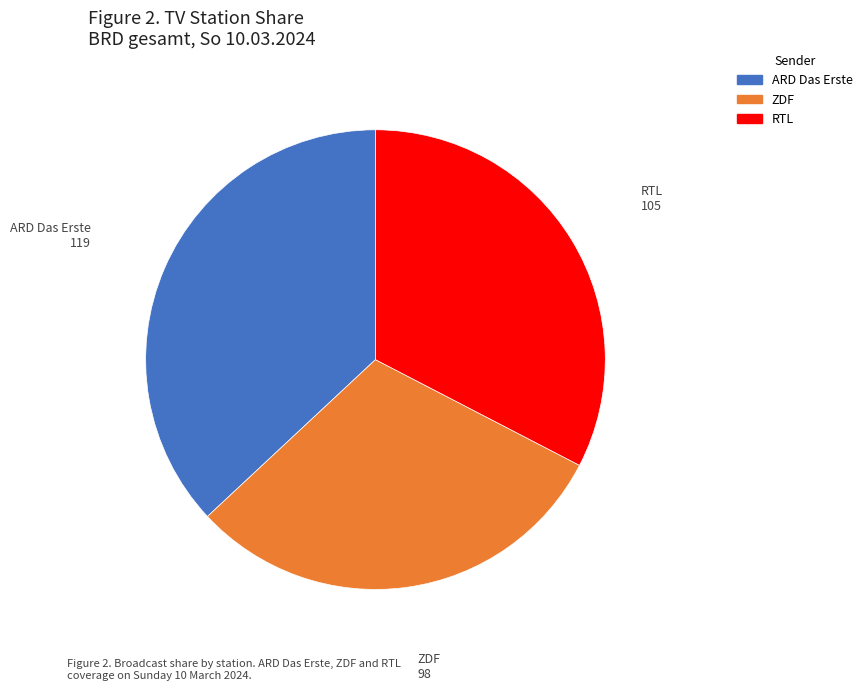

How many segments does this pie chart have?

3